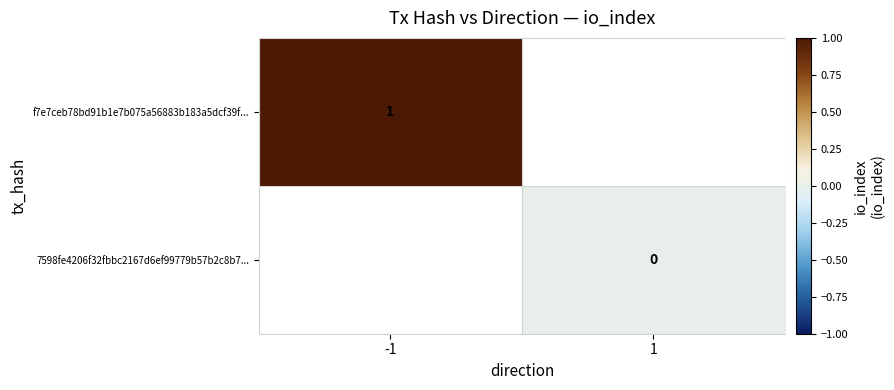

Is the value of 7598fe4206f32fbbc2167d6ef99779b57b2c8b7... at 1 greater than the value of f7e7ceb78bd91b1e7b075a56883b183a5dcf39f... at -1?

No